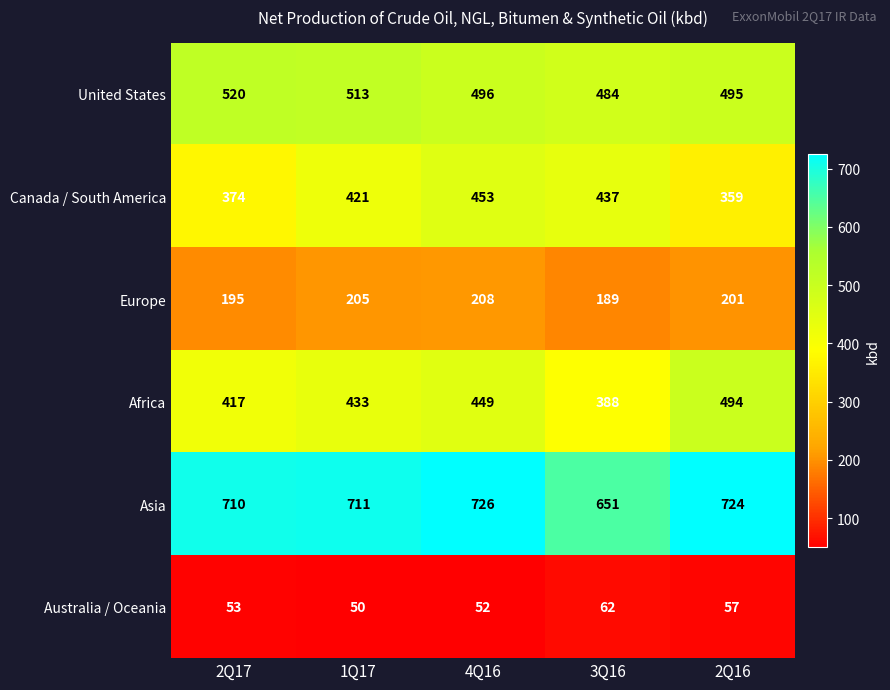

The Asia series shows 387 at 3Q16. True or false?

False